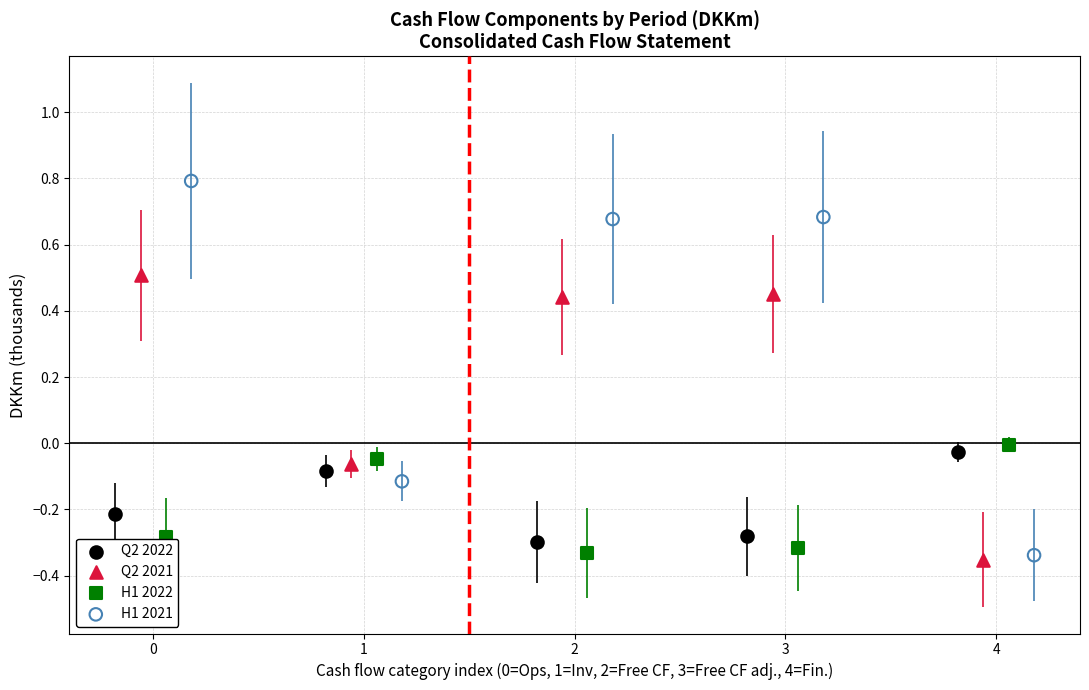

Which series has the widest spread of Y values?

H1 2021